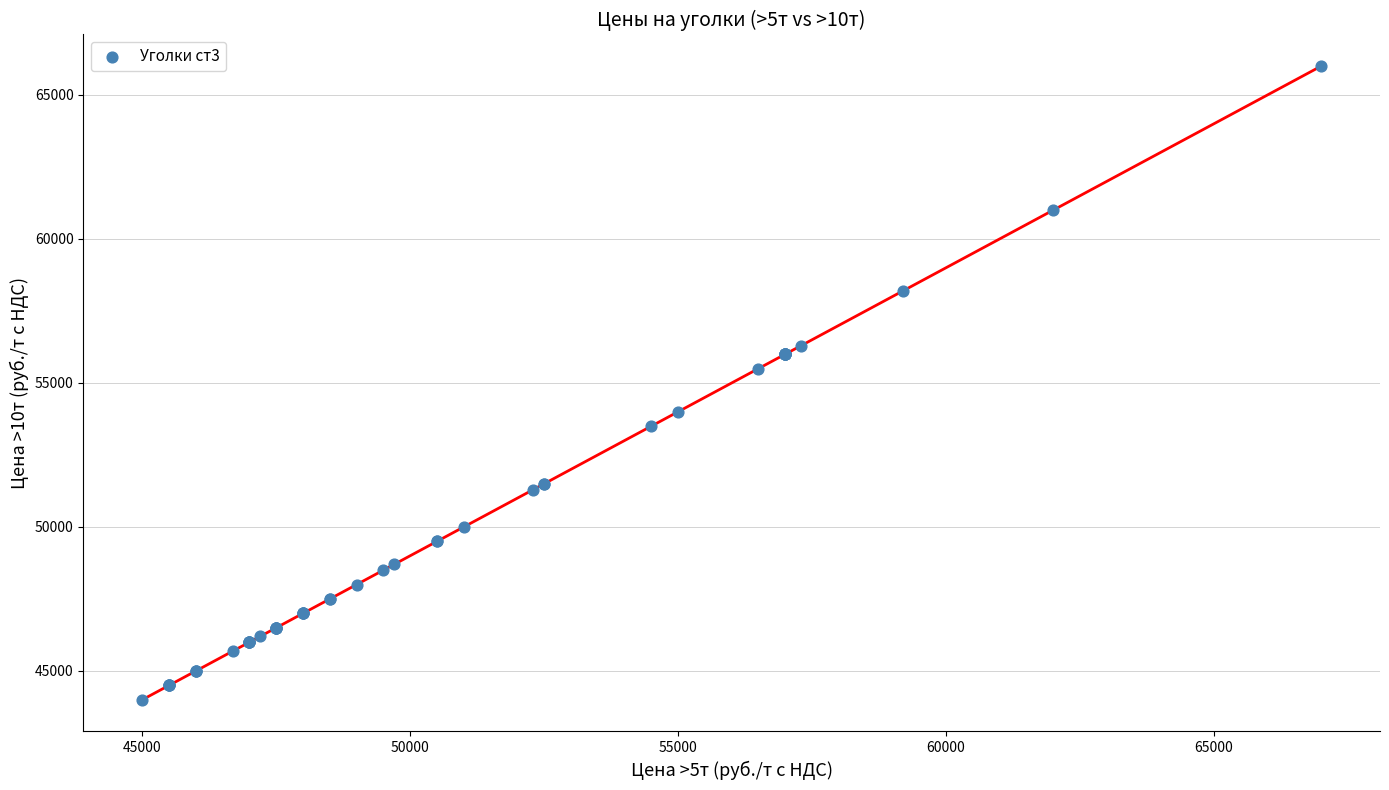

What Y value in the scatter plot is closest to 55000?

55500